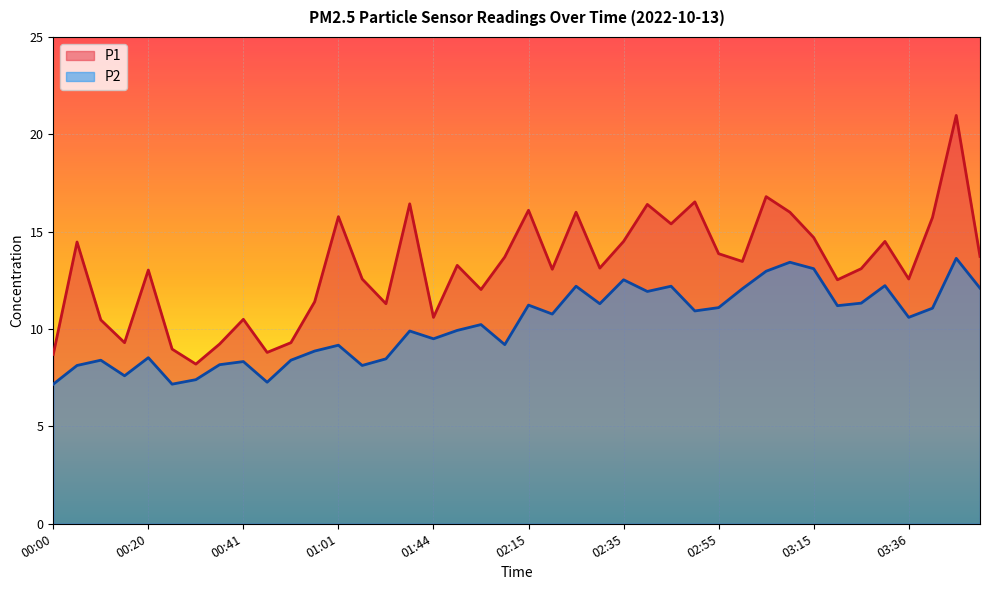

How many categories are shown in the chart?

40